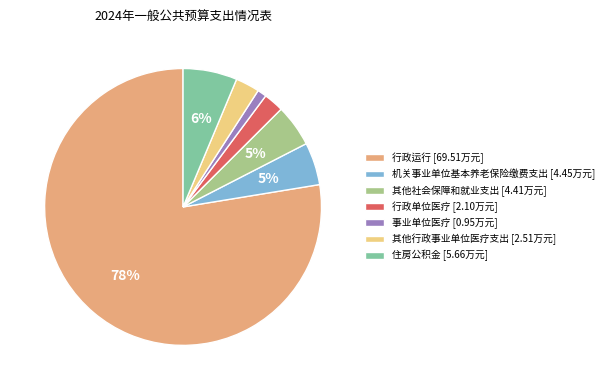

To the nearest percent, what is the average slice percentage?

14%